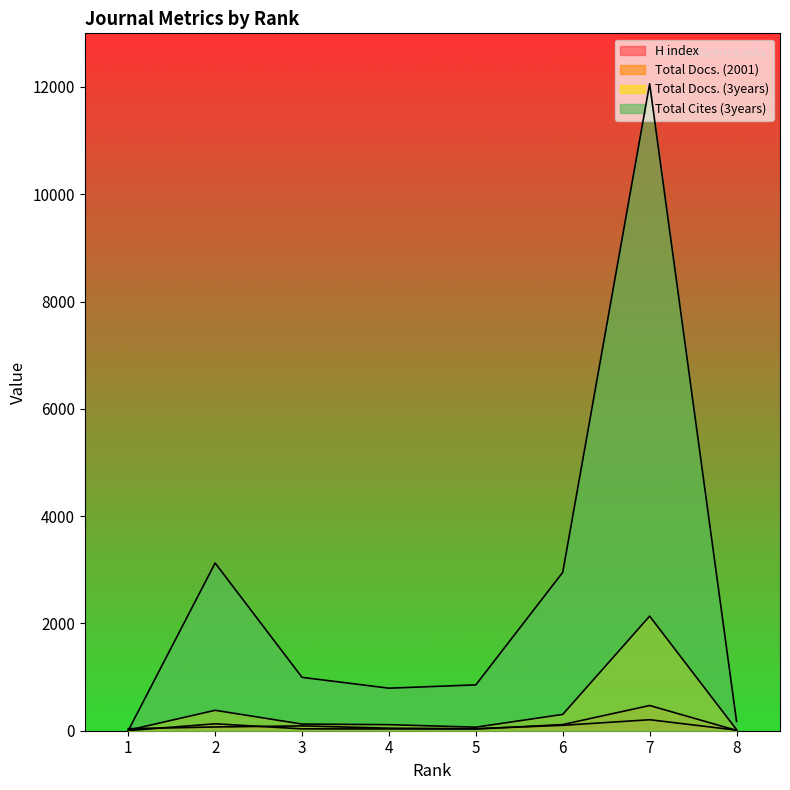

Which series has the largest range (max minus min)?

Total Cites (3years)